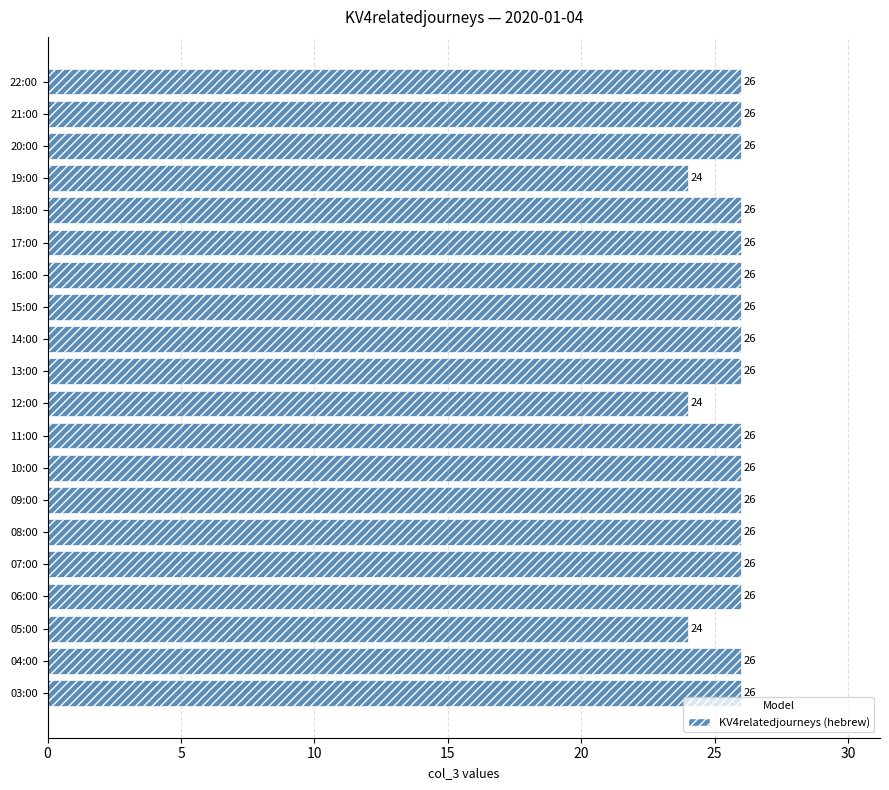

The chart shows a value of 37 at 22:00. True or false?

False